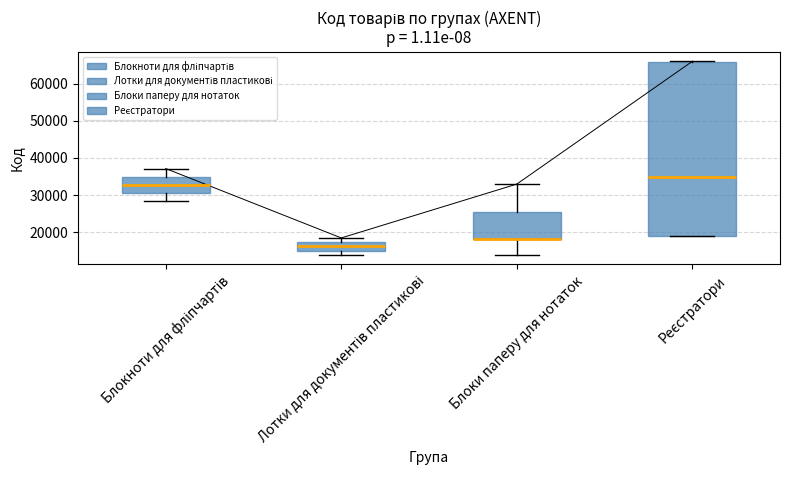

Reading left to right, read every box against the y-axis: the position of its median line, the range the box covers, and the ends of its whiskers. The values are not printed on the chart, so give them approximately, as read against the axis.

Блокноти для фліпчартів: median 33000, box 31000 to 35000, whiskers 28000 to 37000
Лотки для документів пластикові: median 16000, box 15000 to 17000, whiskers 14000 to 18000
Блоки паперу для нотаток: median 18000 (drawn on the box's lower edge), box 18000 to 26000, whiskers 14000 to 33000
Реєстратори: median 35000, box 19000 to 66000, whiskers 19000 to 66000